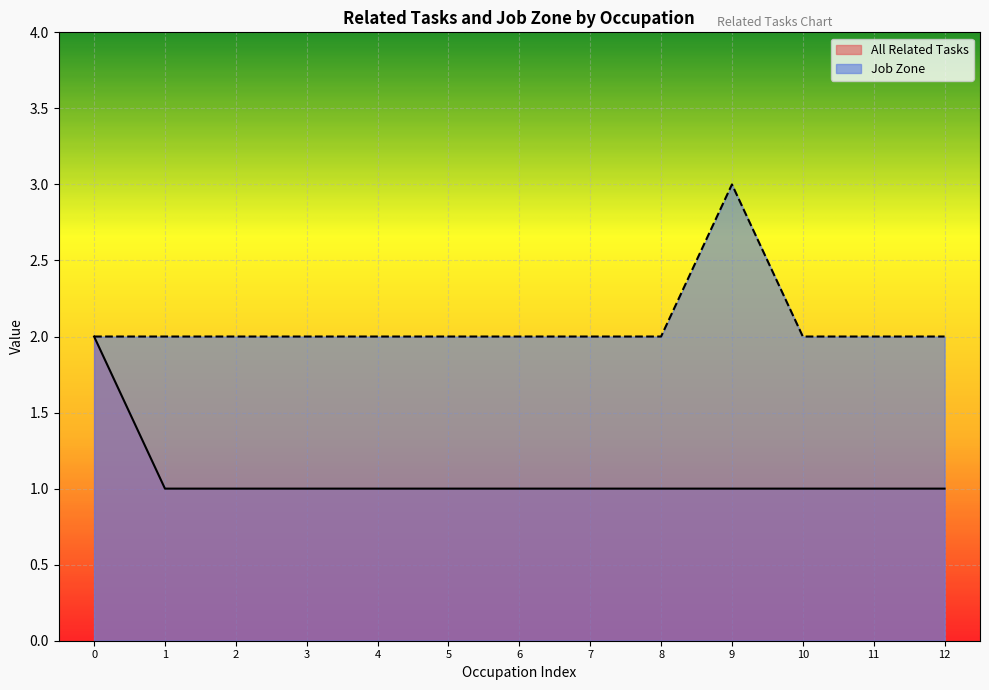

Rank the series by their maximum value, from highest to lowest.

Job Zone, All Related Tasks